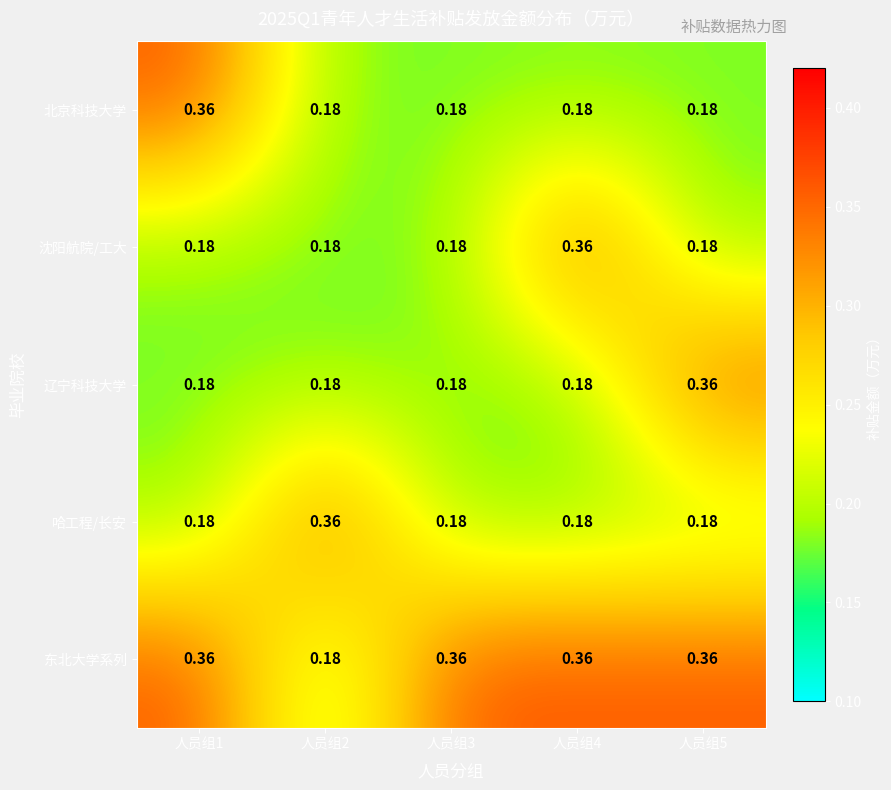

How many data points does each series have?

5